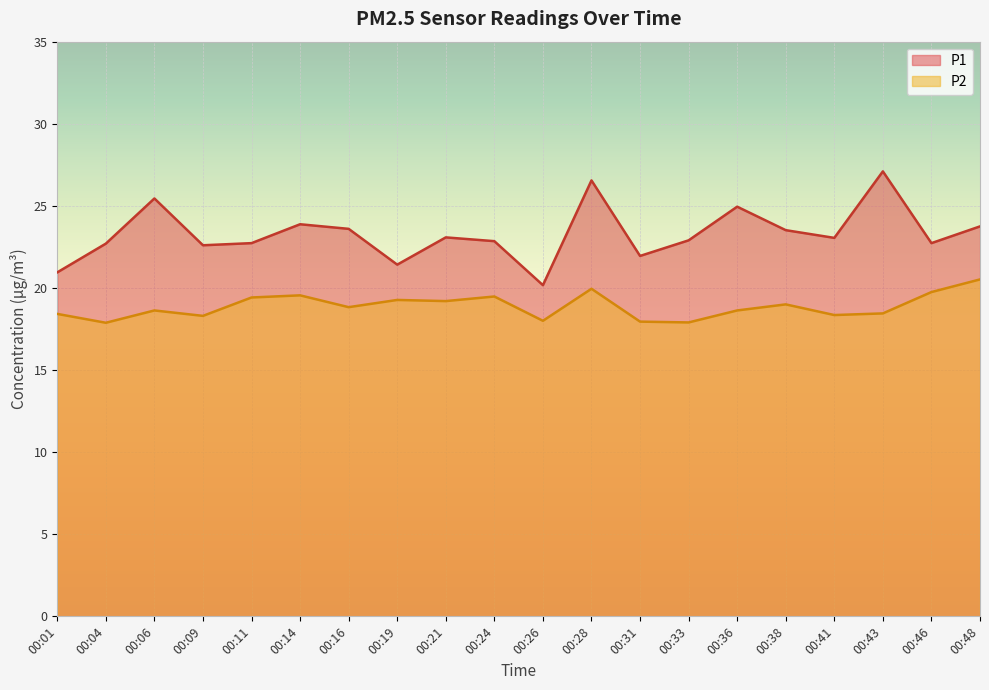

Where is the first local maximum for P2?

00:06